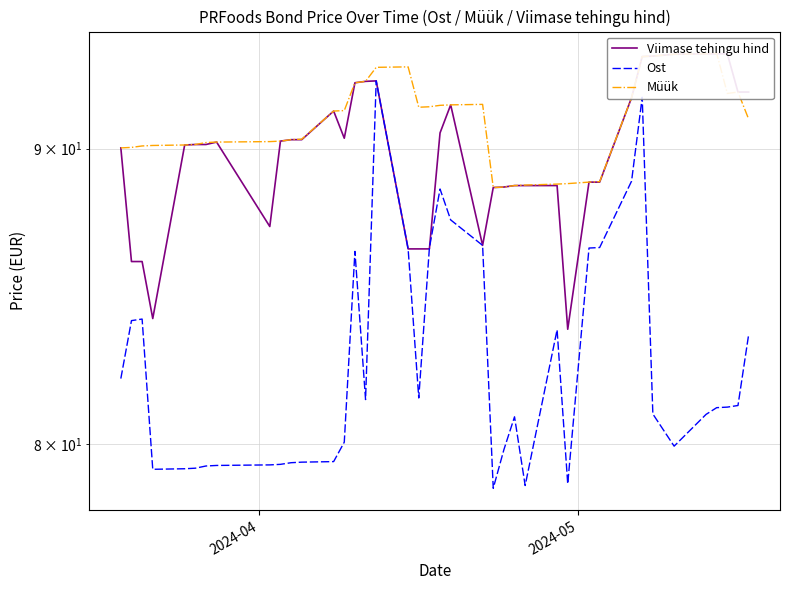

True or false: Müük and Viimase tehingu hind cross at least once.

True